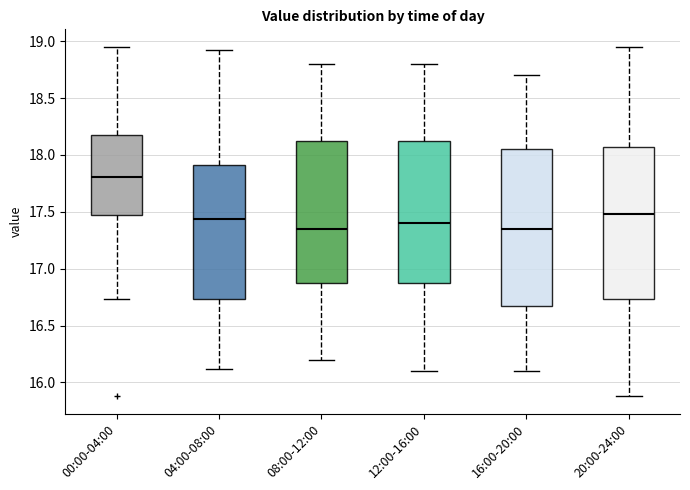

Reading left to right, read every box against the y-axis: the position of its median line, the range the box covers, and the ends of its whiskers. The values are not printed on the chart, so give them approximately, as read against the axis.

00:00-04:00: median 17.80, box 17.45 to 18.15, whiskers 16.75 to 18.95
04:00-08:00: median 17.45, box 16.75 to 17.90, whiskers 16.10 to 18.90
08:00-12:00: median 17.35, box 16.90 to 18.15, whiskers 16.20 to 18.80
12:00-16:00: median 17.40, box 16.90 to 18.15, whiskers 16.10 to 18.80
16:00-20:00: median 17.35, box 16.70 to 18.05, whiskers 16.10 to 18.70
20:00-24:00: median 17.50, box 16.75 to 18.05, whiskers 15.90 to 18.95